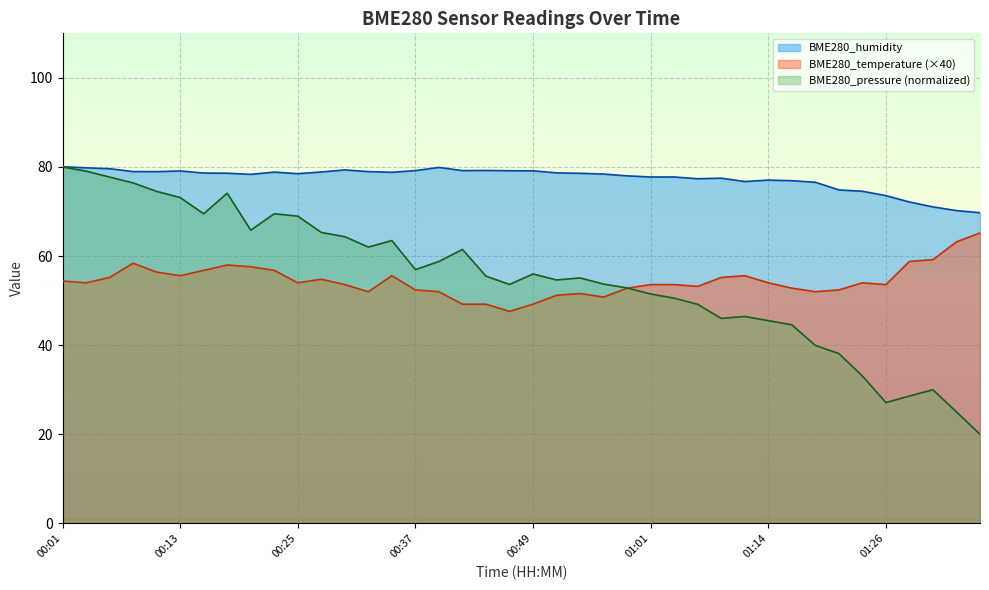

Which series has the largest total across all categories?

BME280_humidity